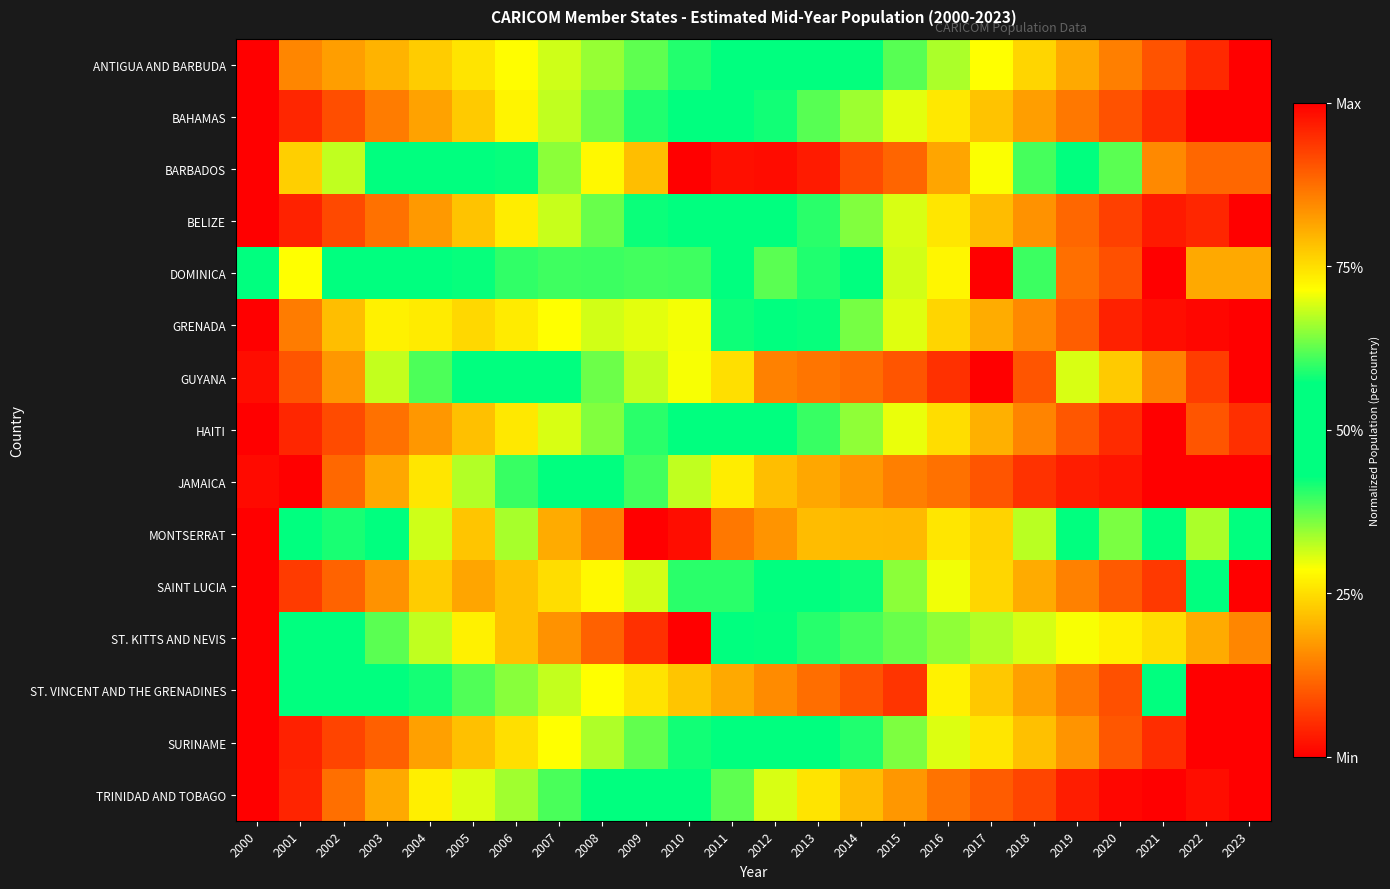

Reading left to right, transcribe all the data shown in this chart.

ANTIGUA AND BARBUDA: 2000=0.0	2001=0.2	2002=0.2	2003=0.2	2004=0.2	2005=0.3	2006=0.3	2007=0.3	2008=0.3	2009=0.4	2010=0.4	2011=0.4	2012=0.5	2013=0.5	2014=0.6	2015=0.6	2016=0.7	2017=0.7	2018=0.8	2019=0.8	2020=0.9	2021=0.9	2022=1.0	2023=1.0
BAHAMAS: 2000=0.0	2001=0.0	2002=0.1	2003=0.1	2004=0.2	2005=0.2	2006=0.3	2007=0.3	2008=0.4	2009=0.4	2010=0.5	2011=0.5	2012=0.6	2013=0.6	2014=0.7	2015=0.7	2016=0.7	2017=0.8	2018=0.8	2019=0.9	2020=0.9	2021=1.0	2022=1.0	2023=1.0
BARBADOS: 2000=0.0	2001=0.2	2002=0.3	2003=0.4	2004=0.5	2005=0.5	2006=0.6	2007=0.6	2008=0.7	2009=0.8	2010=1.0	2011=1.0	2012=1.0	2013=1.0	2014=0.9	2015=0.9	2016=0.8	2017=0.7	2018=0.6	2019=0.5	2020=0.4	2021=0.2	2022=0.1	2023=0.1
BELIZE: 2000=0.0	2001=0.0	2002=0.1	2003=0.1	2004=0.2	2005=0.2	2006=0.3	2007=0.3	2008=0.4	2009=0.4	2010=0.5	2011=0.5	2012=0.5	2013=0.6	2014=0.6	2015=0.7	2016=0.7	2017=0.8	2018=0.8	2019=0.9	2020=0.9	2021=1.0	2022=1.0	2023=1.0
DOMINICA: 2000=0.5	2001=0.7	2002=0.4	2003=0.4	2004=0.5	2005=0.6	2006=0.6	2007=0.6	2008=0.6	2009=0.6	2010=0.6	2011=0.5	2012=0.4	2013=0.4	2014=0.6	2015=0.7	2016=0.7	2017=0.0	2018=0.4	2019=0.9	2020=0.9	2021=1.0	2022=0.8	2023=0.8
GRENADA: 2000=0.0	2001=0.1	2002=0.2	2003=0.3	2004=0.3	2005=0.2	2006=0.3	2007=0.3	2008=0.3	2009=0.3	2010=0.3	2011=0.4	2012=0.5	2013=0.6	2014=0.6	2015=0.7	2016=0.8	2017=0.8	2018=0.8	2019=0.9	2020=1.0	2021=1.0	2022=1.0	2023=1.0
GUYANA: 2000=0.0	2001=0.9	2002=0.2	2003=0.3	2004=0.4	2005=0.5	2006=0.5	2007=0.5	2008=0.4	2009=0.3	2010=0.3	2011=0.3	2012=0.1	2013=0.1	2014=0.1	2015=0.1	2016=0.1	2017=0.0	2018=0.1	2019=0.7	2020=0.8	2021=0.9	2022=0.9	2023=1.0
HAITI: 2000=0.0	2001=0.0	2002=0.1	2003=0.1	2004=0.2	2005=0.2	2006=0.3	2007=0.3	2008=0.4	2009=0.4	2010=0.5	2011=0.5	2012=0.6	2013=0.6	2014=0.7	2015=0.7	2016=0.8	2017=0.8	2018=0.9	2019=0.9	2020=1.0	2021=1.0	2022=0.9	2023=0.9
JAMAICA: 2000=0.0	2001=0.0	2002=0.1	2003=0.2	2004=0.3	2005=0.3	2006=0.4	2007=0.5	2008=0.5	2009=0.6	2010=0.7	2011=0.7	2012=0.8	2013=0.8	2014=0.8	2015=0.9	2016=0.9	2017=0.9	2018=0.9	2019=1.0	2020=1.0	2021=1.0	2022=1.0	2023=1.0
MONTSERRAT: 2000=0.0	2001=0.5	2002=0.6	2003=0.5	2004=0.7	2005=0.8	2006=0.7	2007=0.8	2008=0.9	2009=1.0	2010=1.0	2011=0.9	2012=0.8	2013=0.8	2014=0.8	2015=0.8	2016=0.7	2017=0.8	2018=0.7	2019=0.5	2020=0.6	2021=0.5	2022=0.3	2023=0.4
SAINT LUCIA: 2000=0.0	2001=0.1	2002=0.1	2003=0.2	2004=0.2	2005=0.2	2006=0.2	2007=0.2	2008=0.3	2009=0.3	2010=0.4	2011=0.4	2012=0.5	2013=0.5	2014=0.6	2015=0.6	2016=0.7	2017=0.8	2018=0.8	2019=0.9	2020=0.9	2021=0.9	2022=0.6	2023=1.0
ST. KITTS AND NEVIS: 2000=0.0	2001=0.5	2002=0.6	2003=0.6	2004=0.7	2005=0.7	2006=0.8	2007=0.8	2008=0.9	2009=0.9	2010=1.0	2011=0.5	2012=0.6	2013=0.6	2014=0.6	2015=0.6	2016=0.7	2017=0.7	2018=0.7	2019=0.7	2020=0.7	2021=0.8	2022=0.8	2023=0.8
ST. VINCENT AND THE GRENADINES: 2000=0.0	2001=0.5	2002=0.5	2003=0.6	2004=0.6	2005=0.6	2006=0.6	2007=0.7	2008=0.7	2009=0.7	2010=0.8	2011=0.8	2012=0.8	2013=0.9	2014=0.9	2015=0.9	2016=0.7	2017=0.8	2018=0.8	2019=0.9	2020=0.9	2021=0.5	2022=1.0	2023=1.0
SURINAME: 2000=0.0	2001=0.0	2002=0.1	2003=0.1	2004=0.2	2005=0.2	2006=0.3	2007=0.3	2008=0.3	2009=0.4	2010=0.4	2011=0.5	2012=0.5	2013=0.5	2014=0.6	2015=0.6	2016=0.7	2017=0.7	2018=0.8	2019=0.8	2020=0.9	2021=0.9	2022=1.0	2023=1.0
TRINIDAD AND TOBAGO: 2000=0.0	2001=0.0	2002=0.1	2003=0.2	2004=0.3	2005=0.3	2006=0.3	2007=0.4	2008=0.4	2009=0.5	2010=0.5	2011=0.6	2012=0.7	2013=0.7	2014=0.8	2015=0.8	2016=0.9	2017=0.9	2018=0.9	2019=1.0	2020=1.0	2021=1.0	2022=1.0	2023=1.0